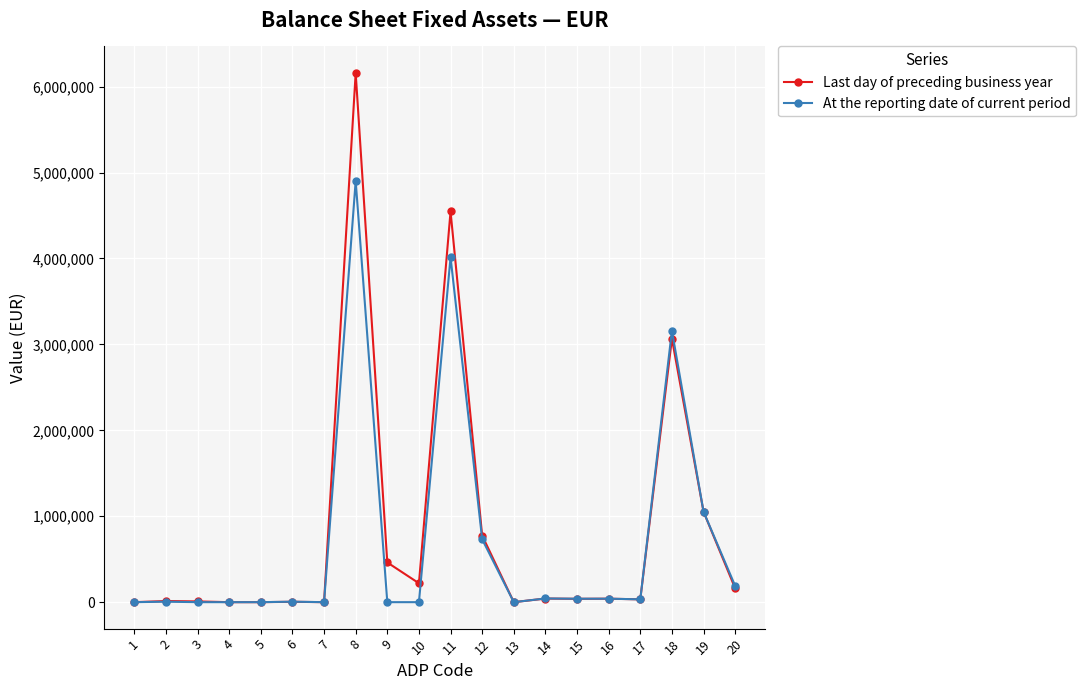

What is the greatest value displayed?

6159066.8